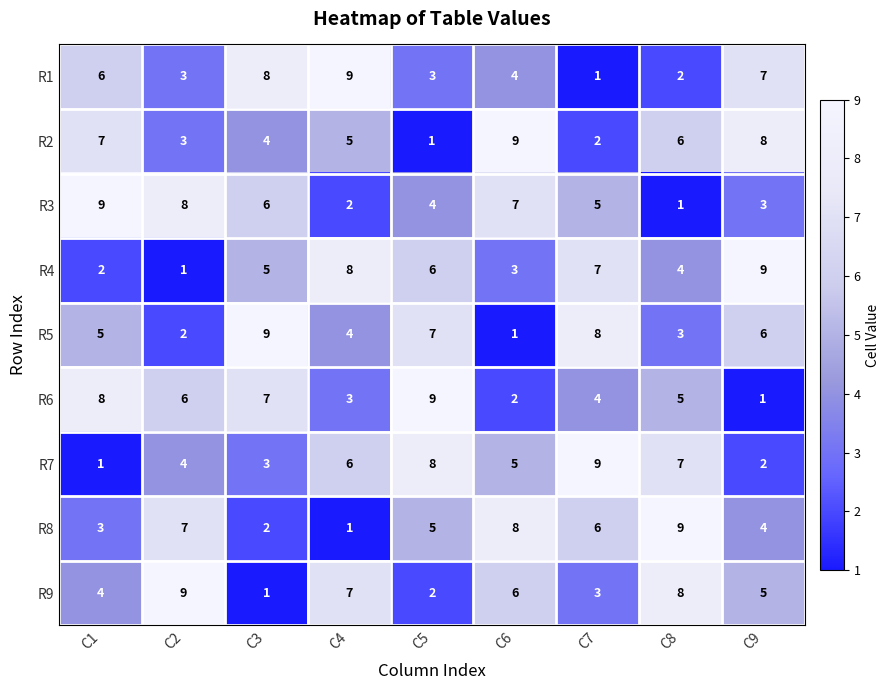

Which category has the highest value in the R4 series?

C9